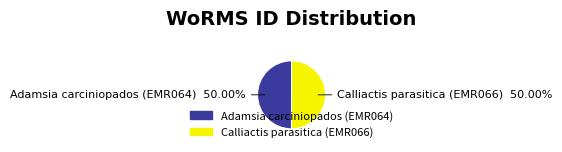

Is it true that Adamsia carciniopados (EMR064) is 43% of the pie?

False